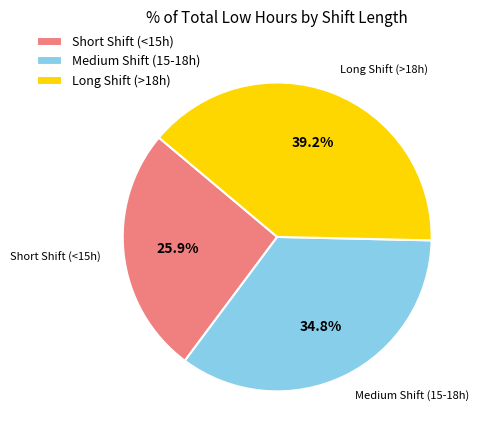

What is the ratio of the value at Long Shift (>18h) to the value at Medium Shift (15-18h)?

1.1